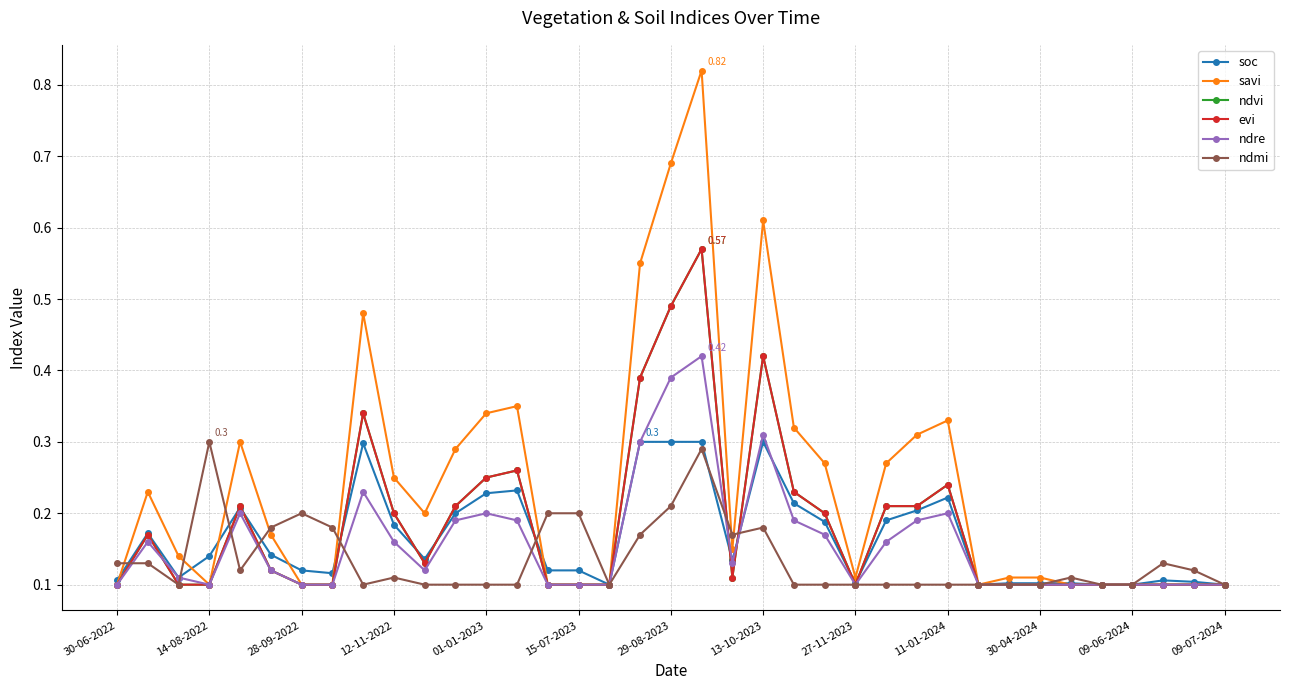

Is this an area chart (filled region under the line)?

No